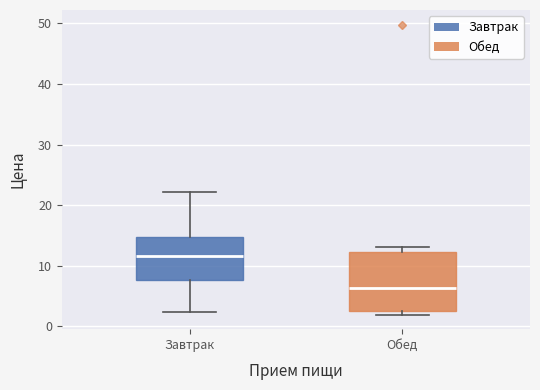

Where is the lower edge of the box for Завтрак on the y-axis? The values are not printed on the chart, so give them approximately, as read against the axis.

8